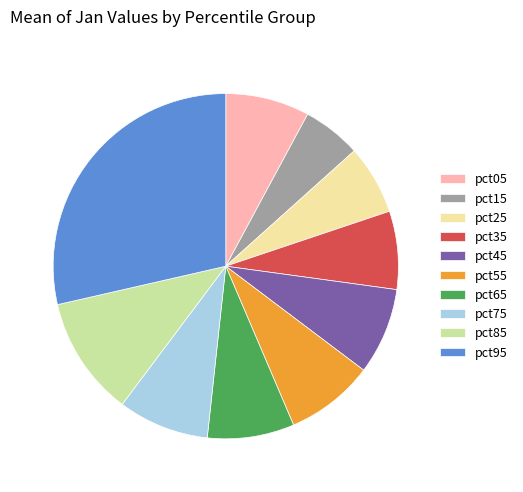

Does pct85 represent more than half of the total?

No